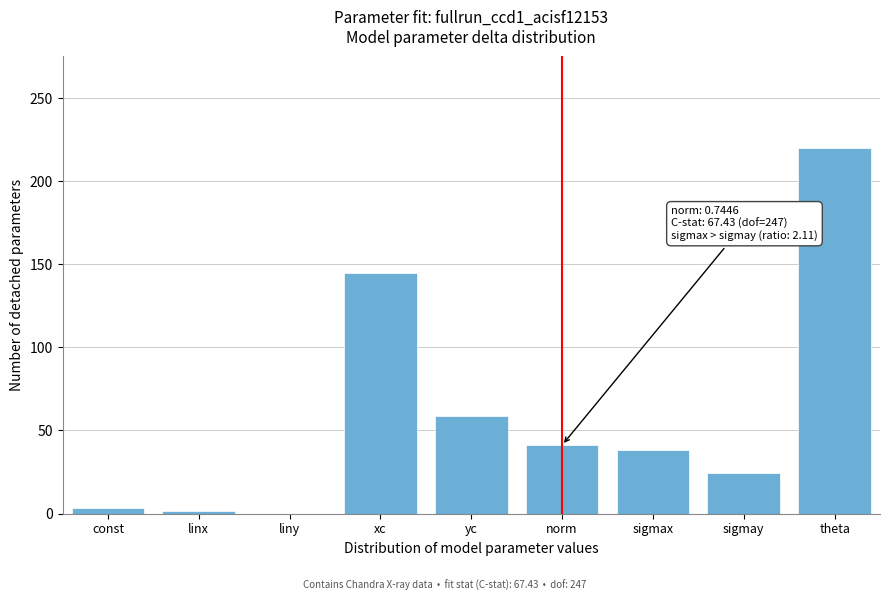

What is the change in value from xc to norm?

-103.4